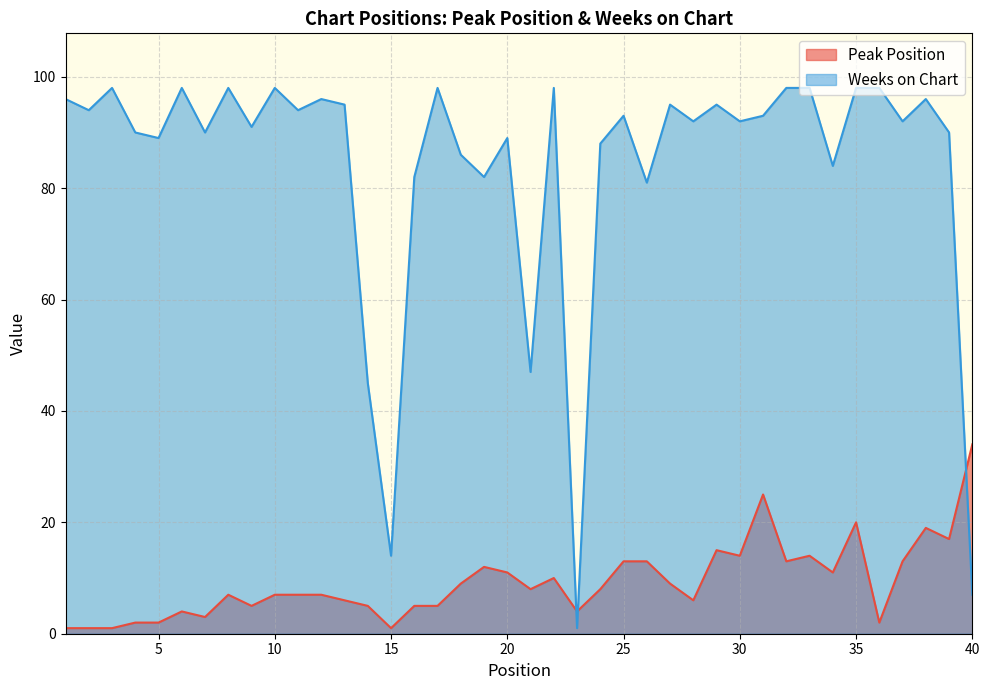

List the labels in order of Peak Position value, smallest first.

1, 2, 3, 15, 4, 5, 36, 7, 6, 23, 9, 14, 16, 17, 13, 28, 8, 10, 11, 12, 21, 24, 18, 27, 22, 20, 34, 19, 25, 26, 32, 37, 30, 33, 29, 39, 38, 35, 31, 40